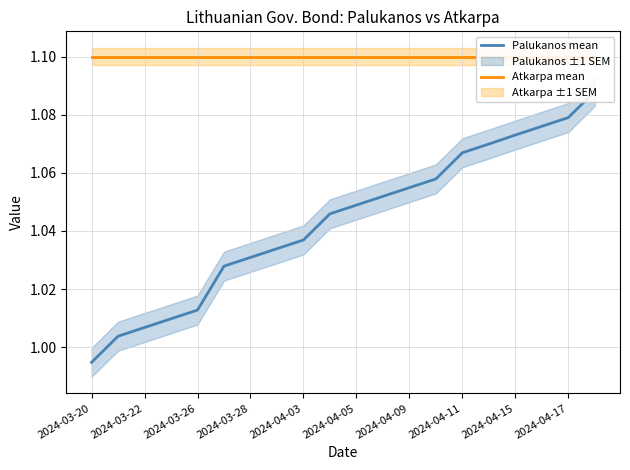

What is the sum of the Atkarpa mean values at 2024-04-15 and 2024-03-20?

2.2